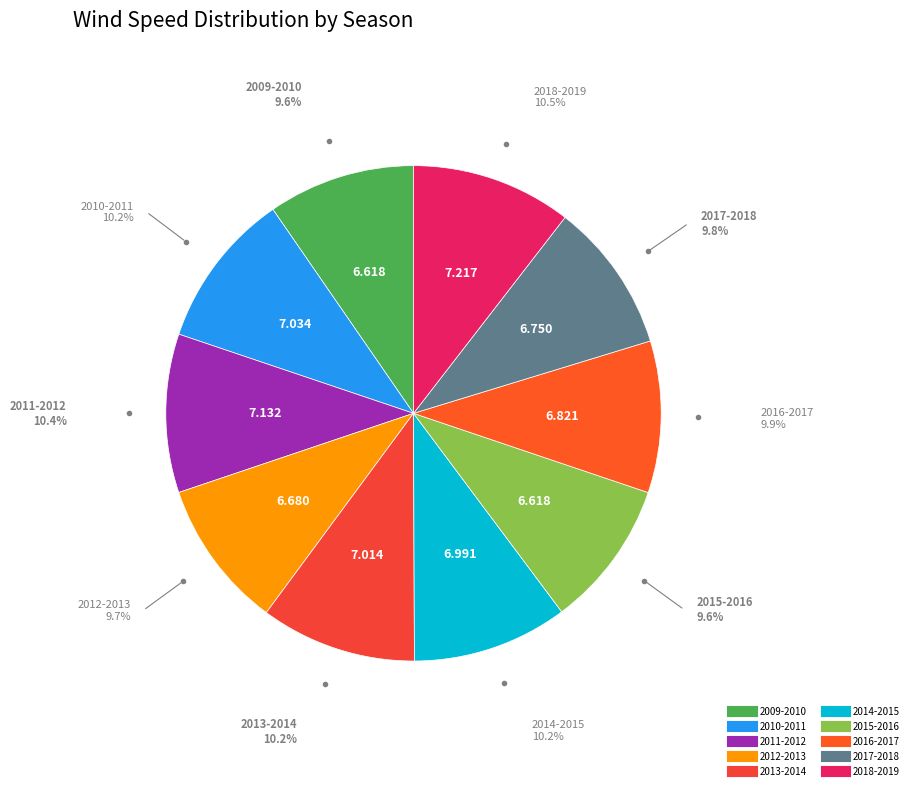

Does 2014-2015 account for over 50% of the chart?

No